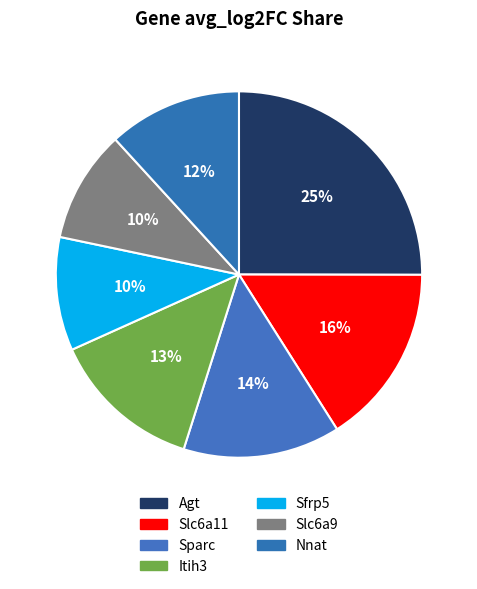

How many segments does this pie chart have?

7